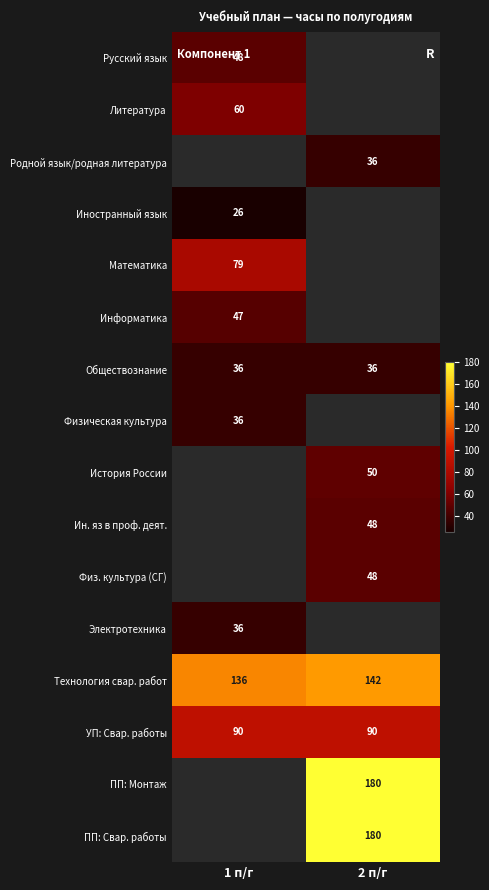

True or false: Родной язык/родная литература has a value of 36 at 2 п/г.

True